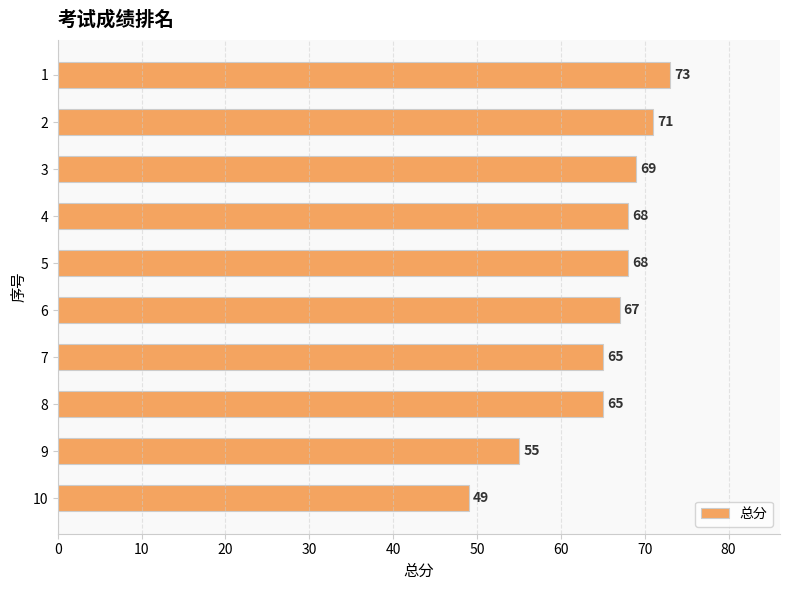

Is it true that the value at 5 is 68?

True